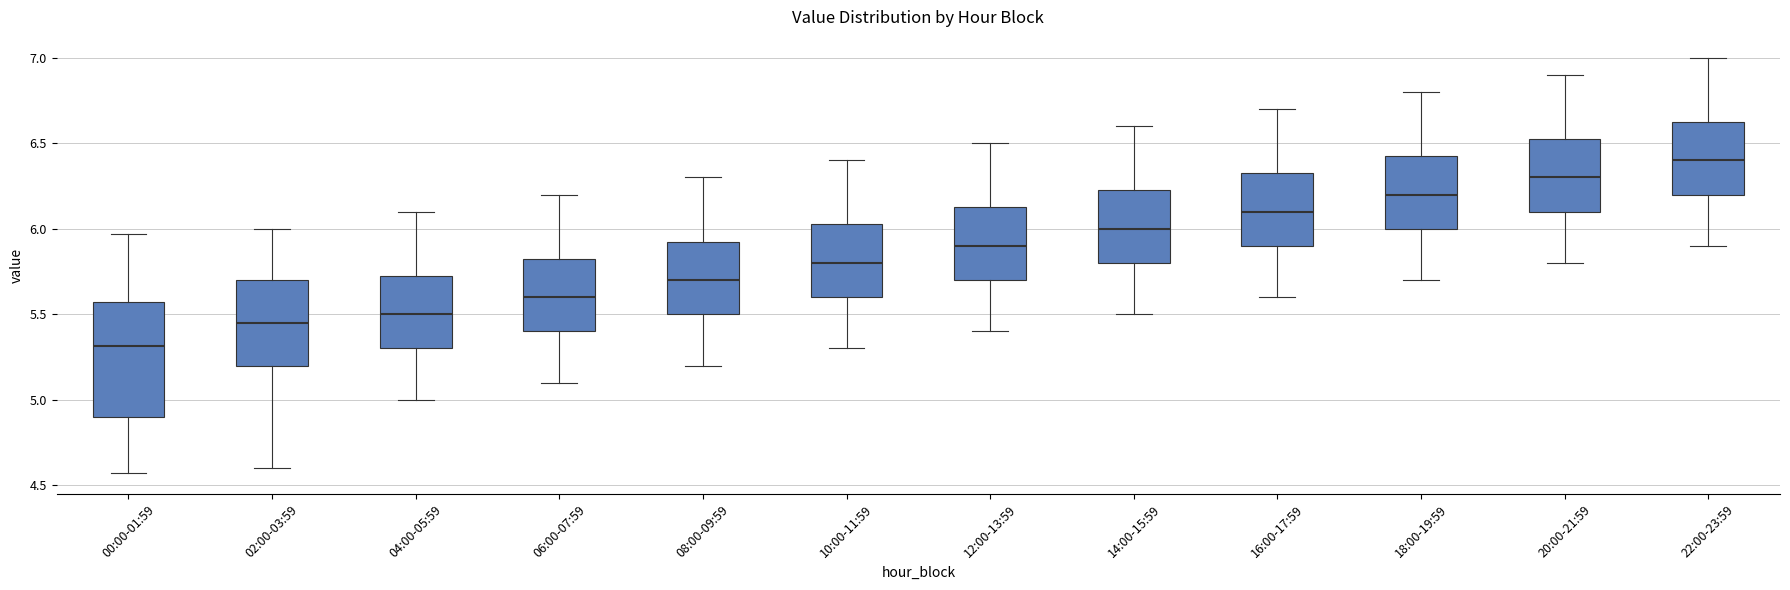

Reading left to right, transcribe this box plot: for each box, give where its median line is, the range the box spans, and where its two whiskers end, as read against the y-axis. The values are not printed on the chart, so give them approximately, as read against the axis.

00:00-01:59: median 5.30, box 4.90 to 5.55, whiskers 4.55 to 5.95
02:00-03:59: median 5.45, box 5.20 to 5.70, whiskers 4.60 to 6.00
04:00-05:59: median 5.50, box 5.30 to 5.75, whiskers 5.00 to 6.10
06:00-07:59: median 5.60, box 5.40 to 5.85, whiskers 5.10 to 6.20
08:00-09:59: median 5.70, box 5.50 to 5.95, whiskers 5.20 to 6.30
10:00-11:59: median 5.80, box 5.60 to 6.05, whiskers 5.30 to 6.40
12:00-13:59: median 5.90, box 5.70 to 6.15, whiskers 5.40 to 6.50
14:00-15:59: median 6.00, box 5.80 to 6.25, whiskers 5.50 to 6.60
16:00-17:59: median 6.10, box 5.90 to 6.35, whiskers 5.60 to 6.70
18:00-19:59: median 6.20, box 6.00 to 6.45, whiskers 5.70 to 6.80
20:00-21:59: median 6.30, box 6.10 to 6.55, whiskers 5.80 to 6.90
22:00-23:59: median 6.40, box 6.20 to 6.65, whiskers 5.90 to 7.00